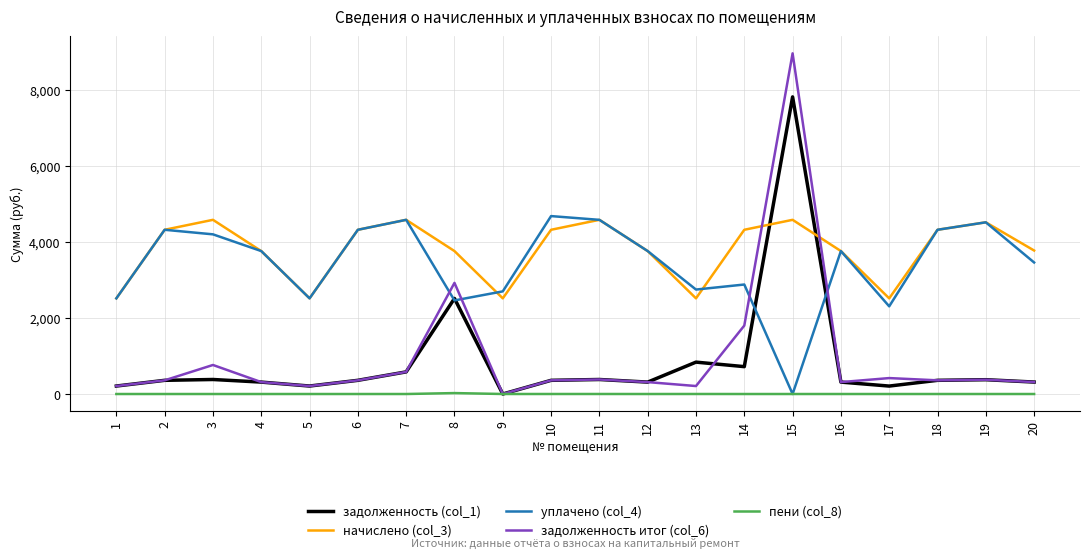

List the series in order of their peak value, lowest first.

пени (col_8), начислено (col_3), уплачено (col_4), задолженность (col_1), задолженность итог (col_6)